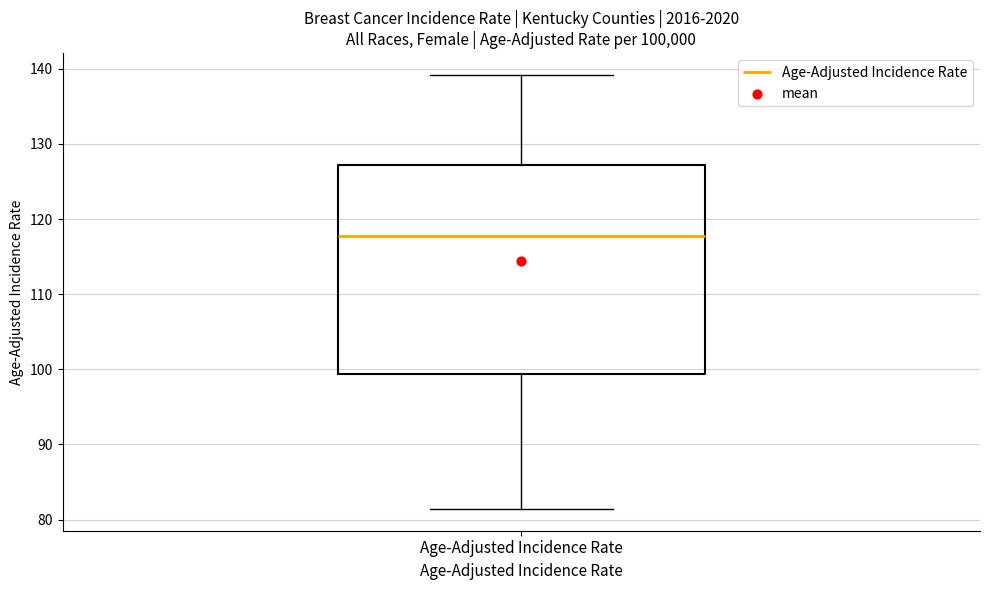

Read this box plot against the y-axis: the position of the median line, the range covered by the box, and the ends of both whiskers. The values are not printed on the chart, so give them approximately, as read against the axis.

median 118, box 99 to 127, whiskers 81 to 139